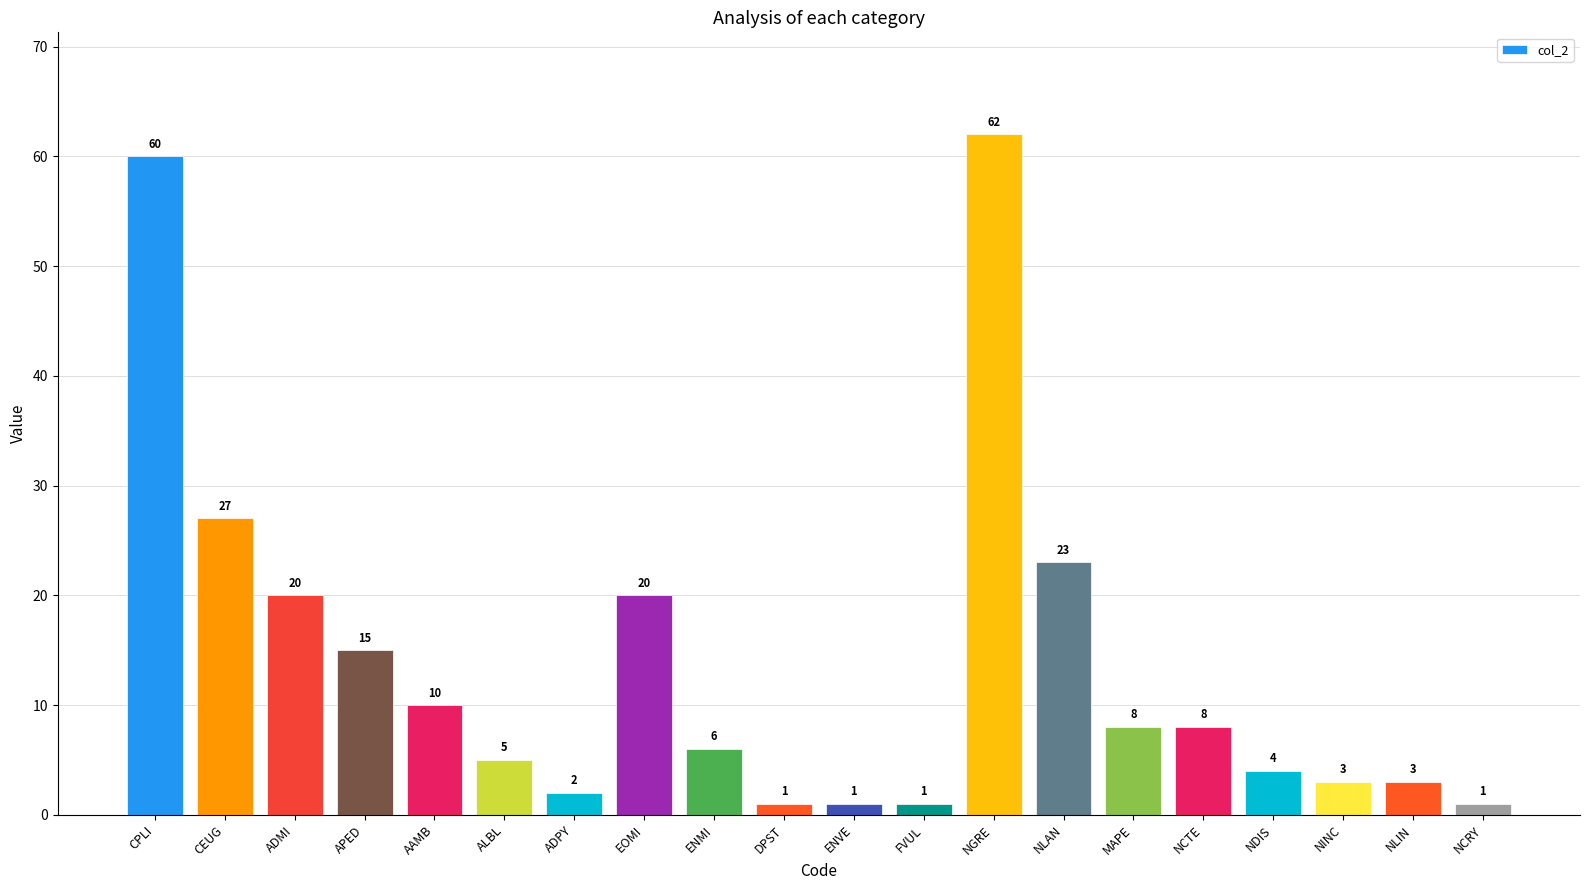

The value at CPLI is 60. True or false?

True